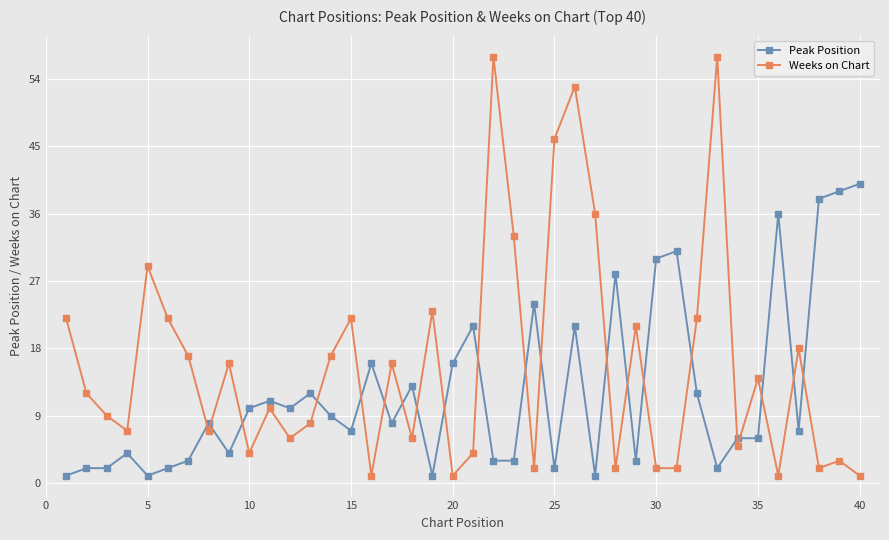

True or false: Peak Position and Weeks on Chart cross at least once.

True